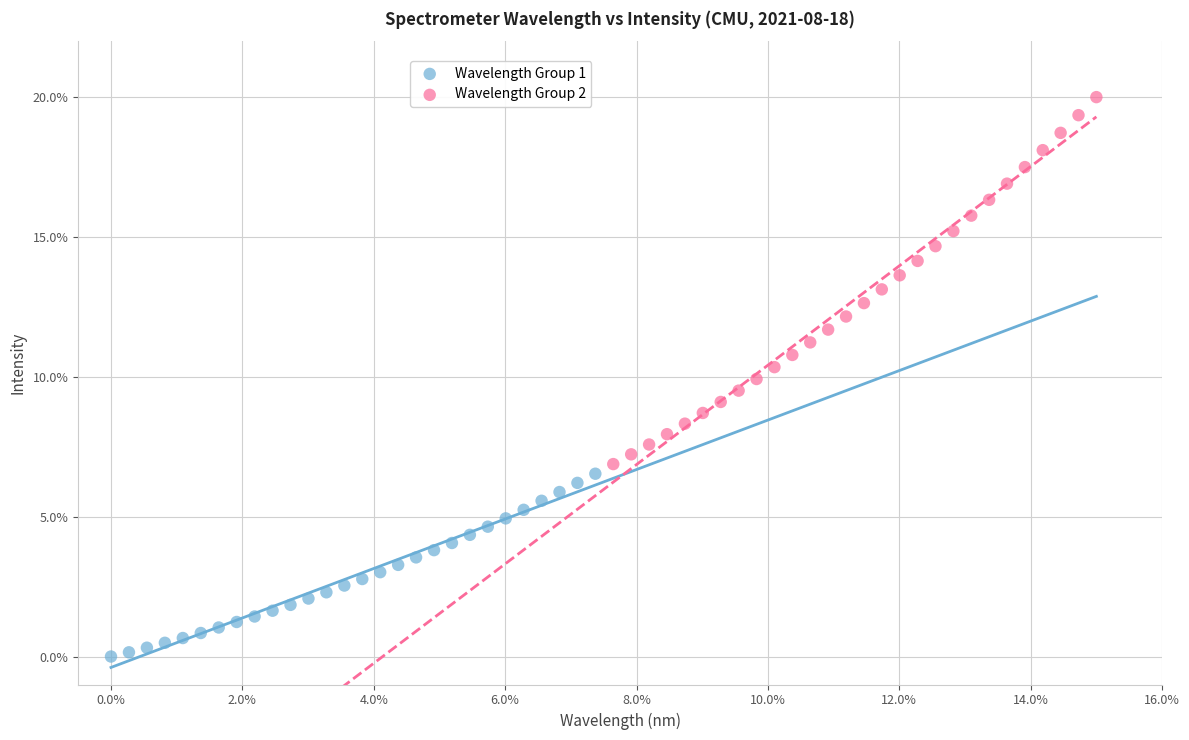

What are all the series names shown in the legend?

Wavelength Group 1, Wavelength Group 2